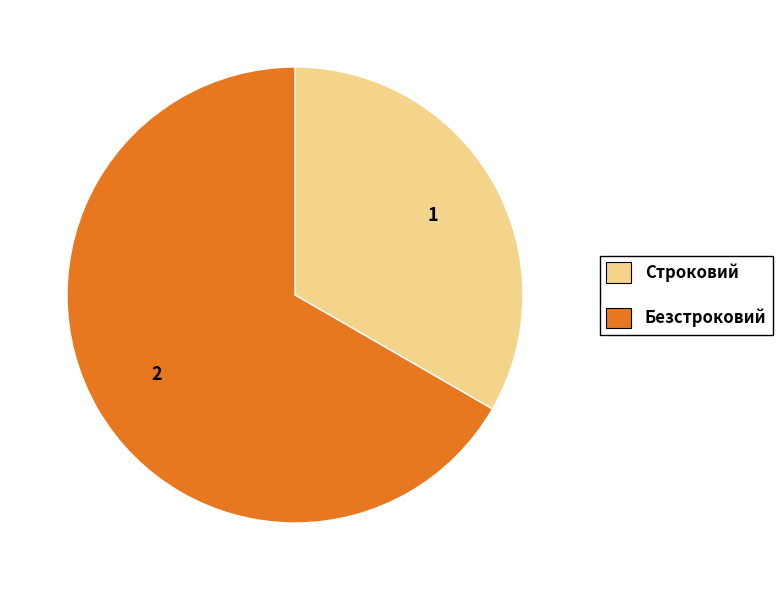

Is the sum of Безстроковий and Строковий greater than half?

Yes